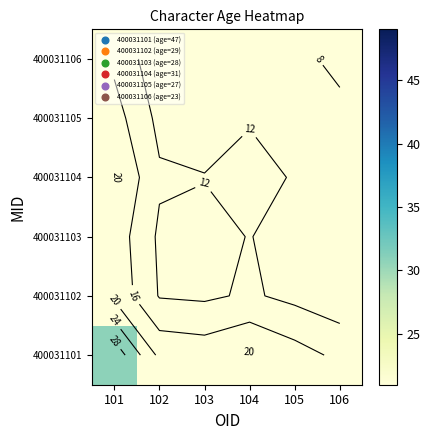

At 104, list the series in order from largest to smallest.

400031101, 400031104, 400031102, 400031103, 400031105, 400031106